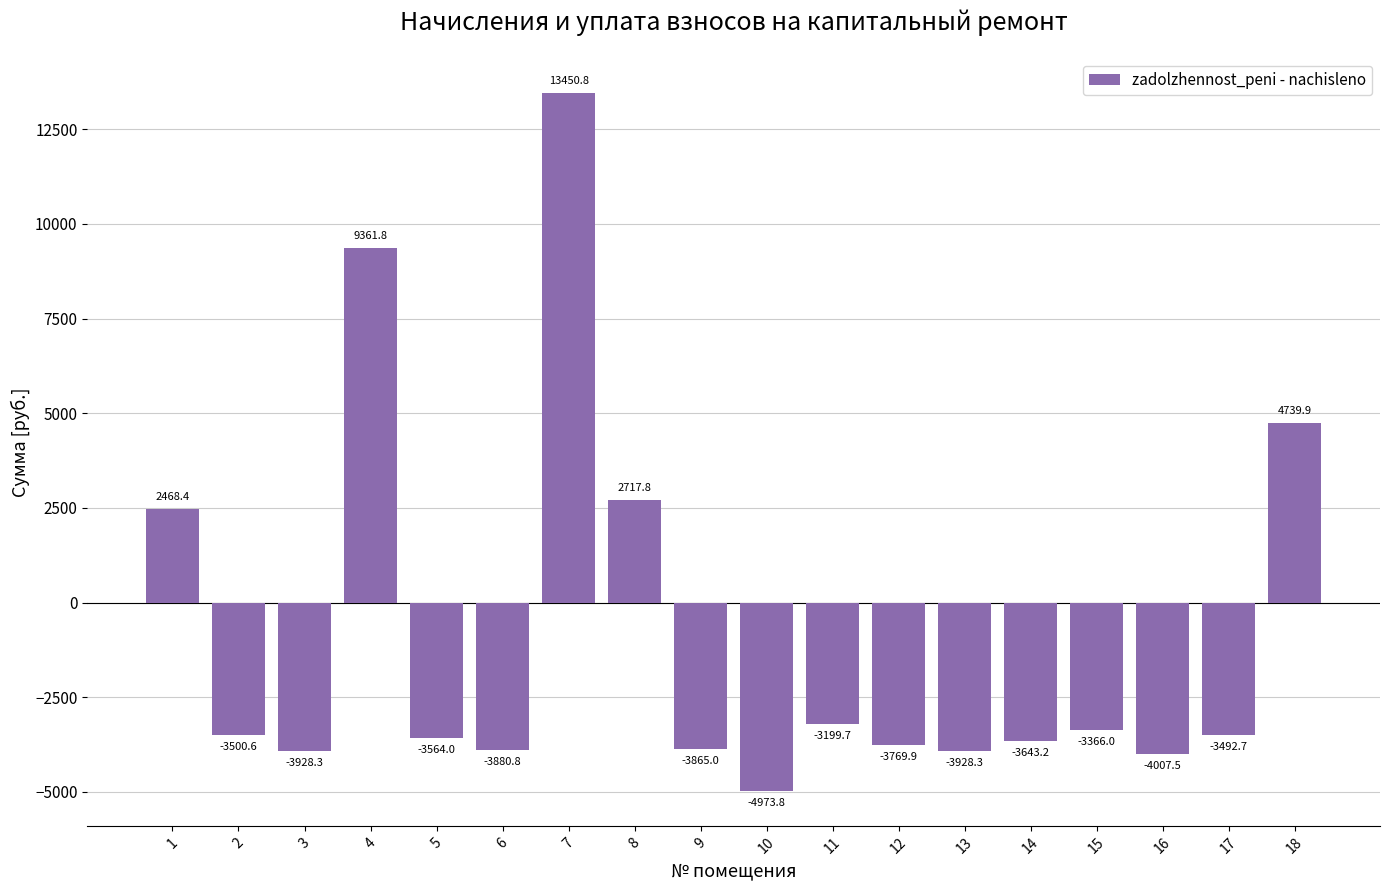

The chart shows a value of -963.5 at 5. True or false?

False